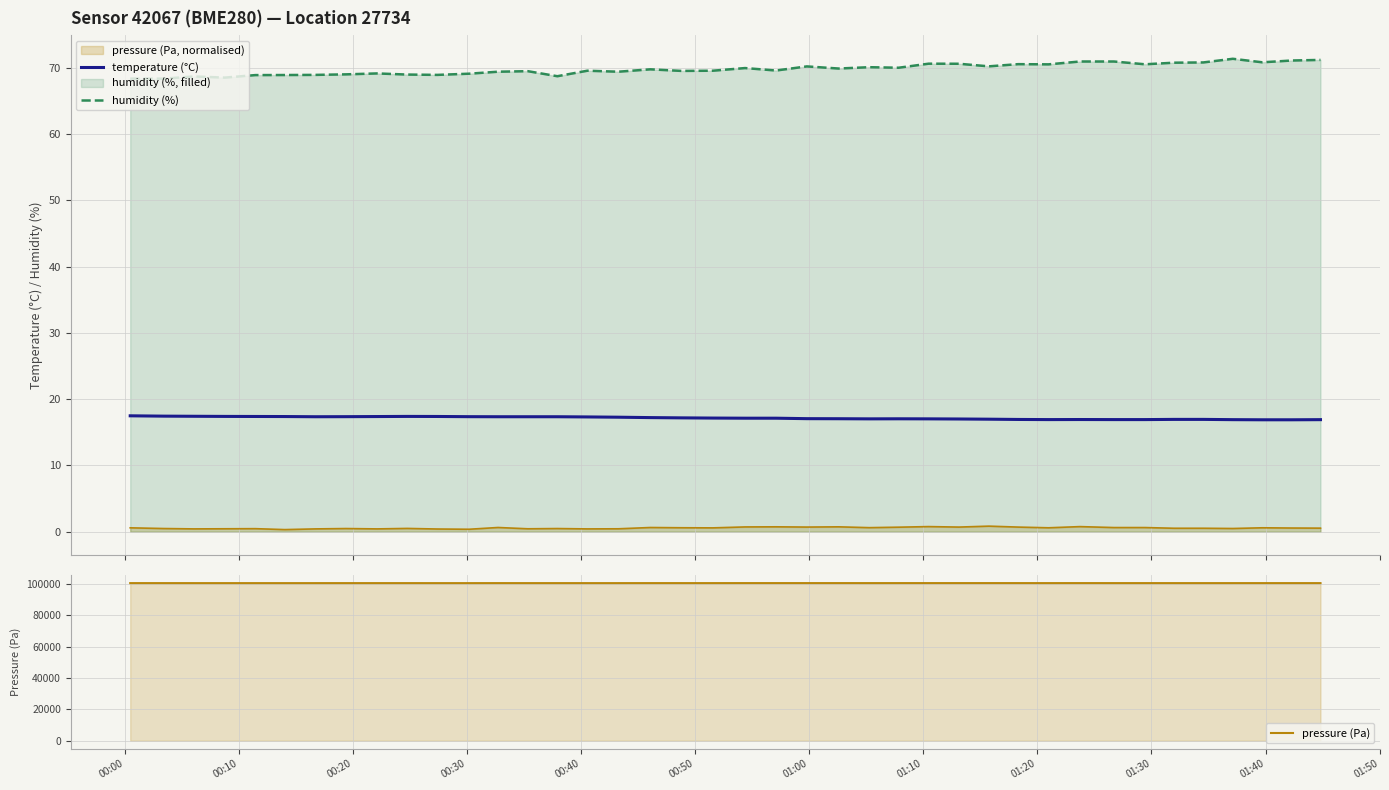

Which series has the largest total across all categories?

pressure (Pa)